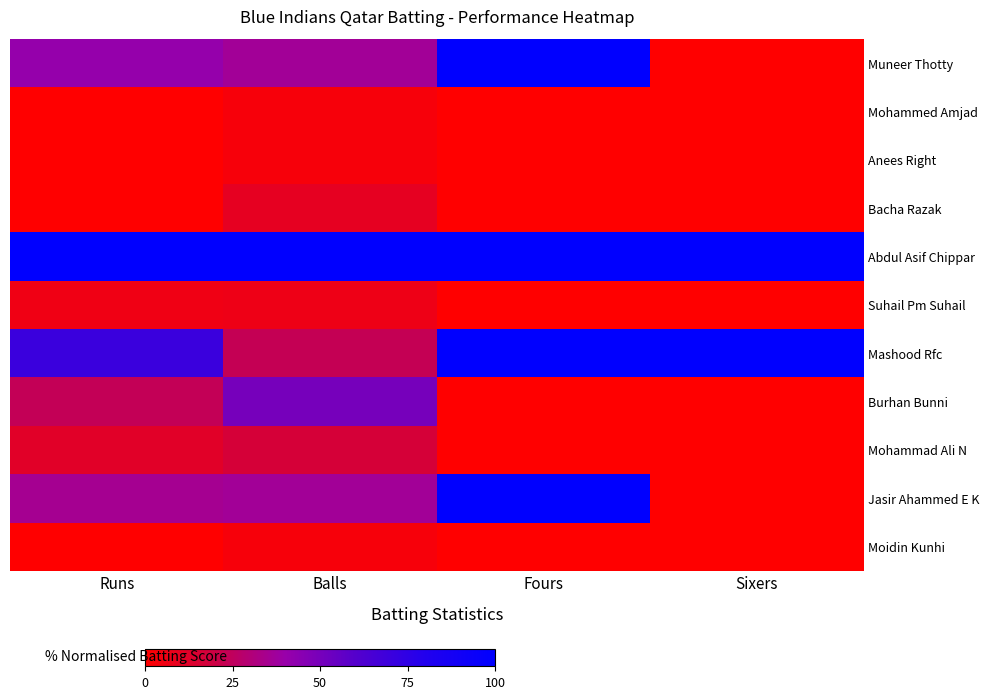

Which has a higher value, Balls or Runs?

Runs